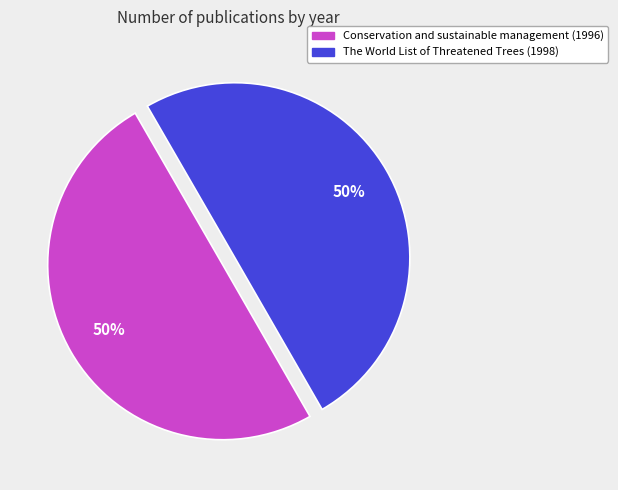

Is the sum of Conservation and sustainable management (1996) and The World List of Threatened Trees (1998) greater than half?

Yes